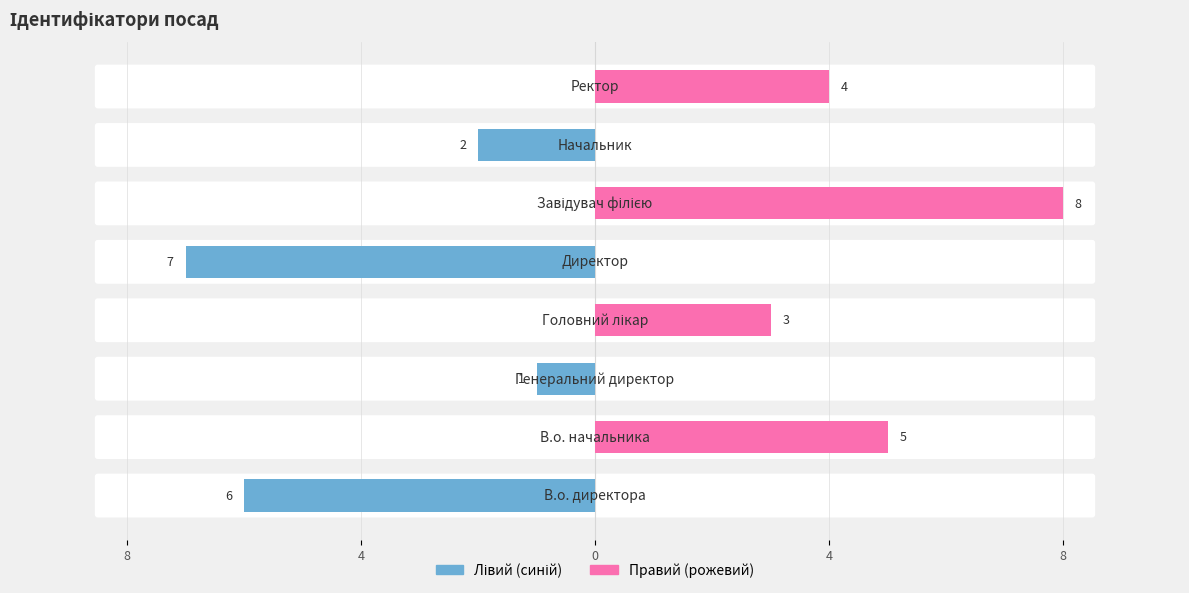

What is the difference between the second highest and second lowest values in the Лівий (синій) series?

6